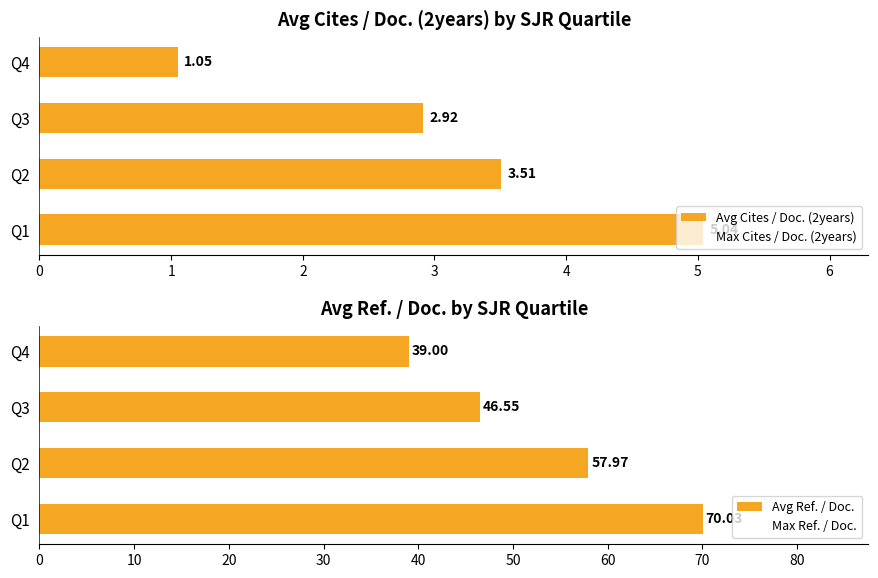

List the labels in order of Avg Cites / Doc. (2years) value, smallest first.

Q4, Q3, Q2, Q1